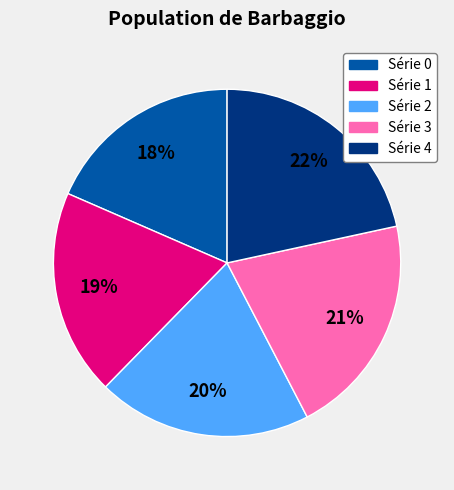

To the nearest percent, what is the average slice percentage?

20%